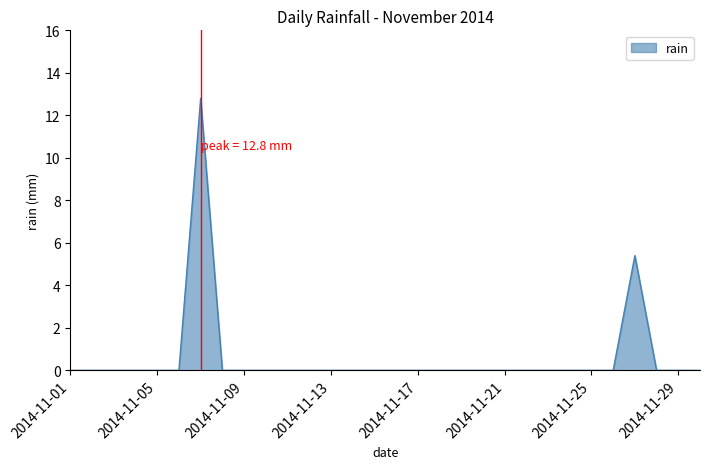

What is the greatest value displayed?

12.8